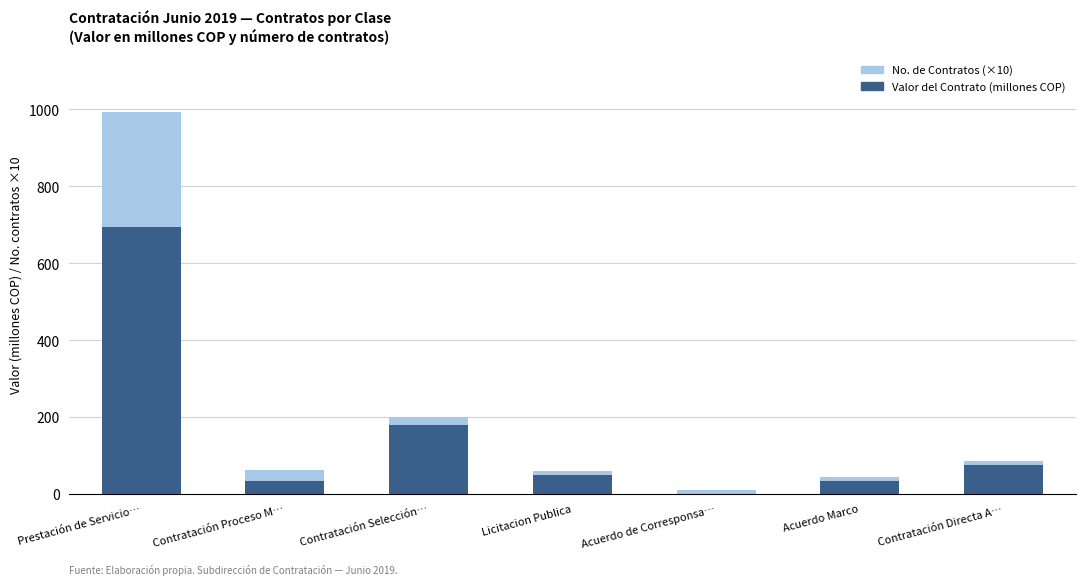

Where is Valor del Contrato (millones COP) nearest to the value 346?

Contratación Selección…